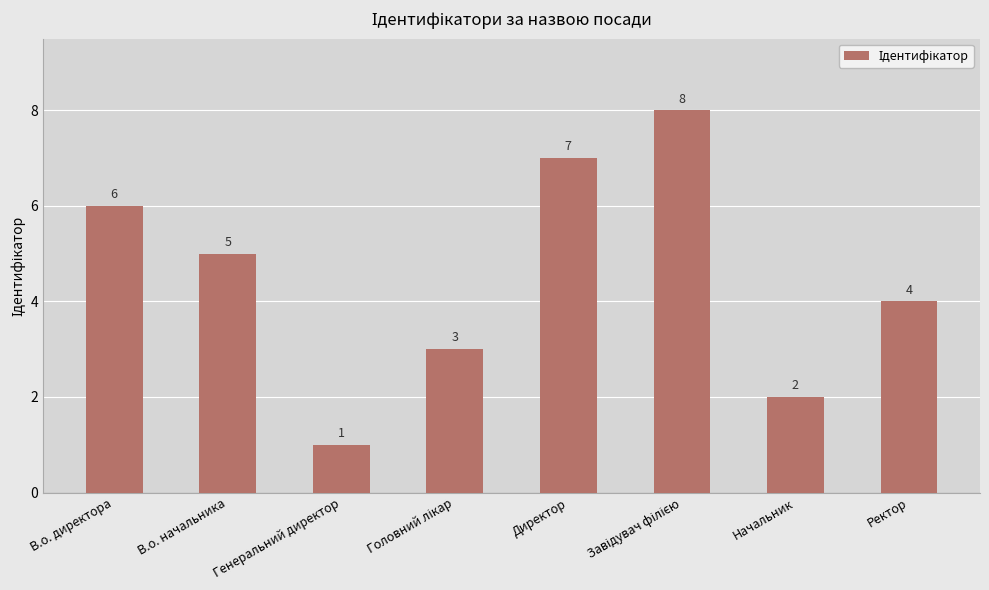

Which has a higher value, Директор or Генеральний директор?

Директор